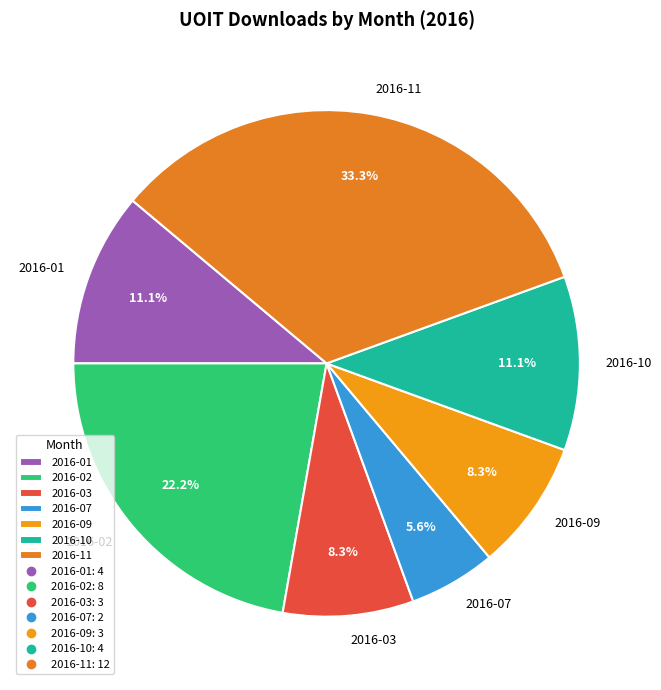

Do 2016-11 and 2016-09 together represent more than half of the pie?

No